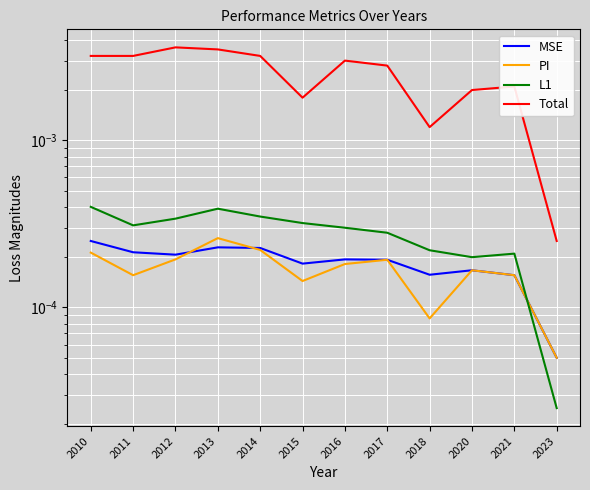

Is the value of Total at 2011 greater than the value of MSE at 2020?

Yes